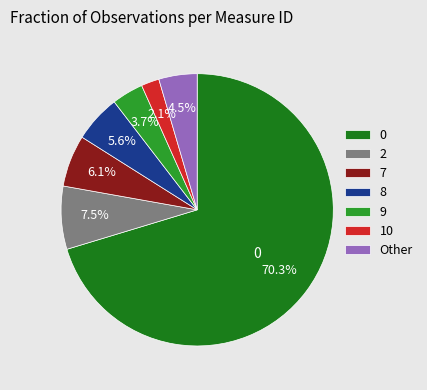

Rank the categories by value from lowest to highest.

10, 9, Other, 8, 7, 2, 0